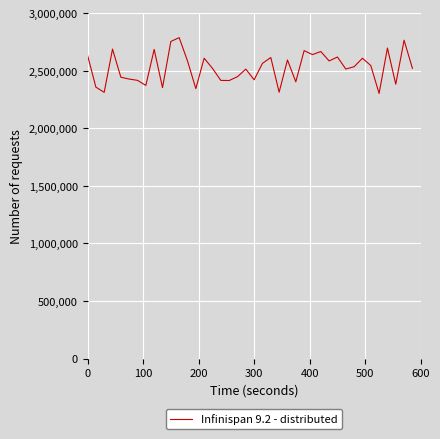

What is the smallest value displayed?

2303407